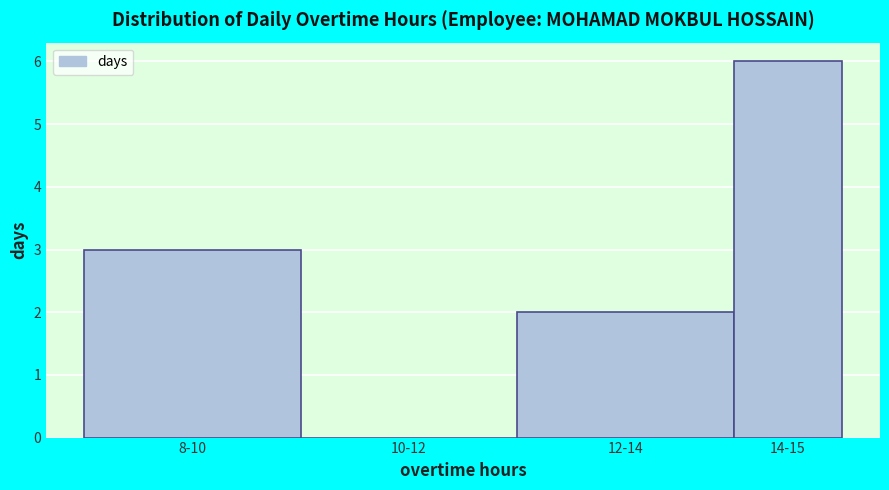

Reading right to left, extract all data points from this chart.

14-15=6	12-14=2	10-12=0	8-10=3